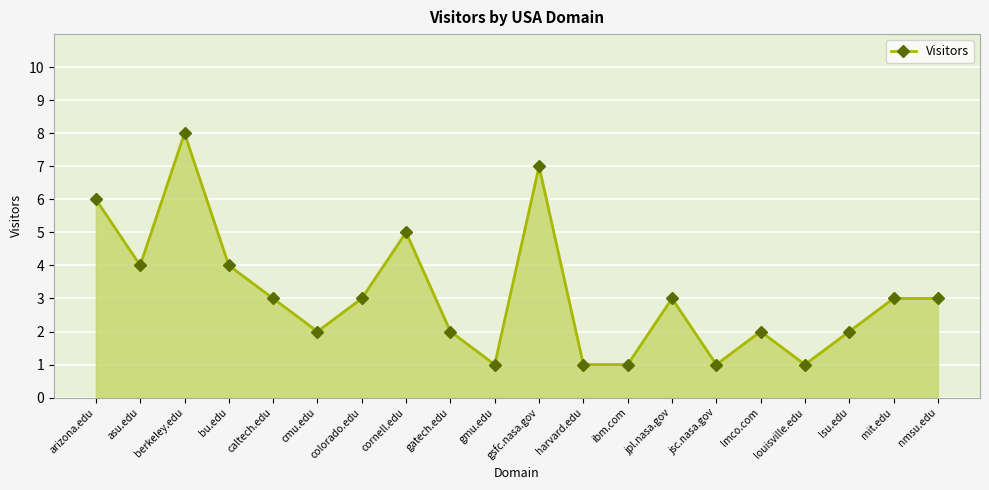

What is the minimum value shown in the chart?

1